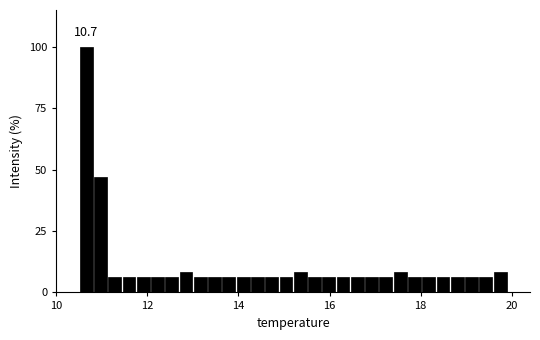

Around what value on the x-axis is the tallest bar? Give the approximate position of its centre, as read against the axis.

10.6